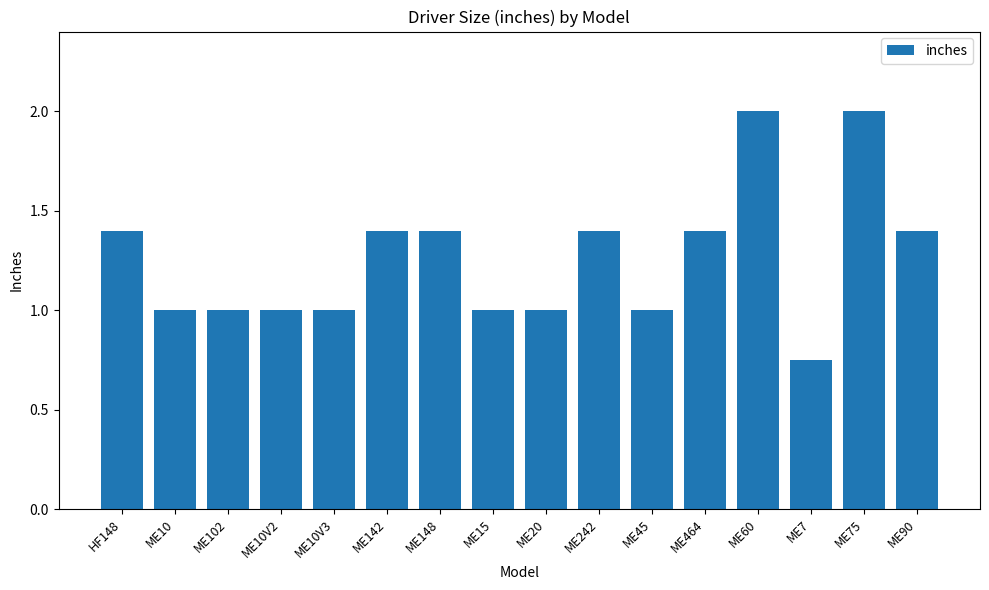

What is the label of the 14th bar from the left?

ME7